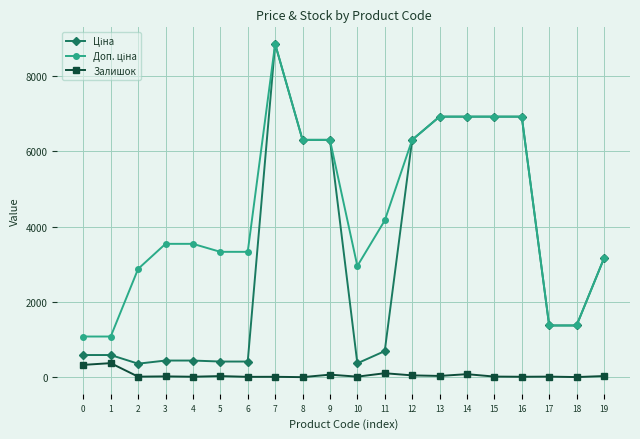

How many lines are shown in the chart?

3